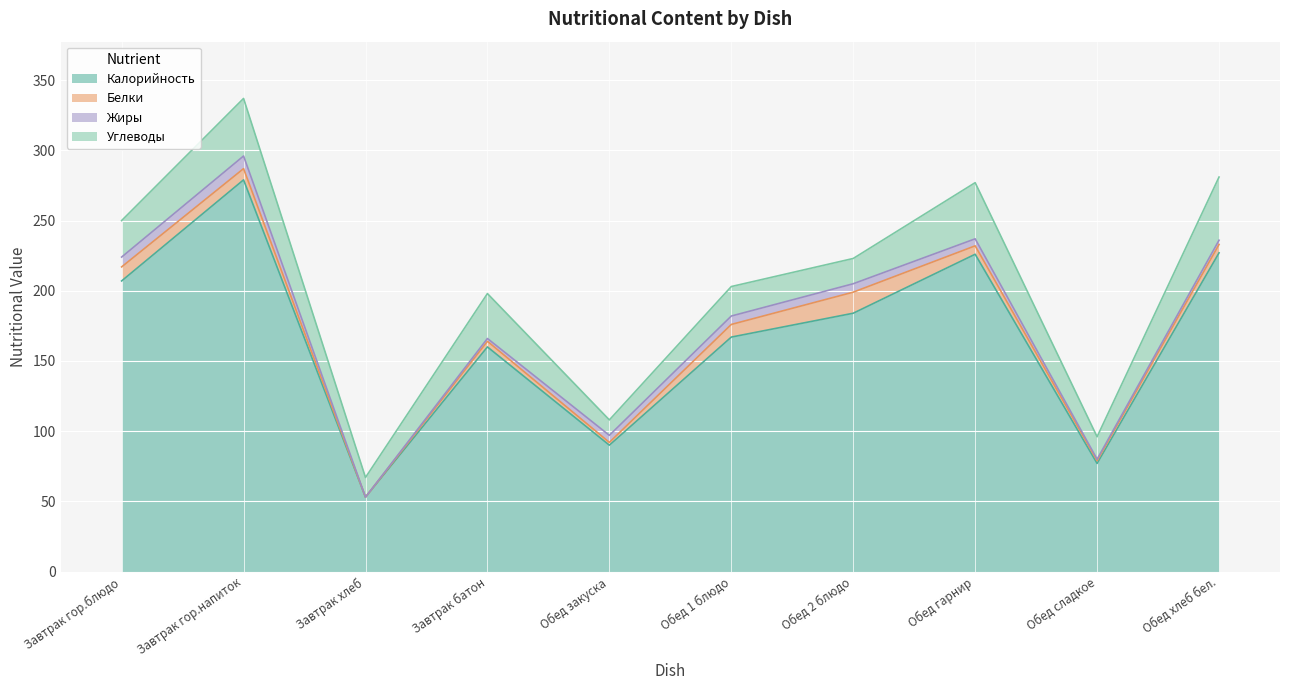

At which category does Калорийность reach its first local peak?

Завтрак гор.напиток